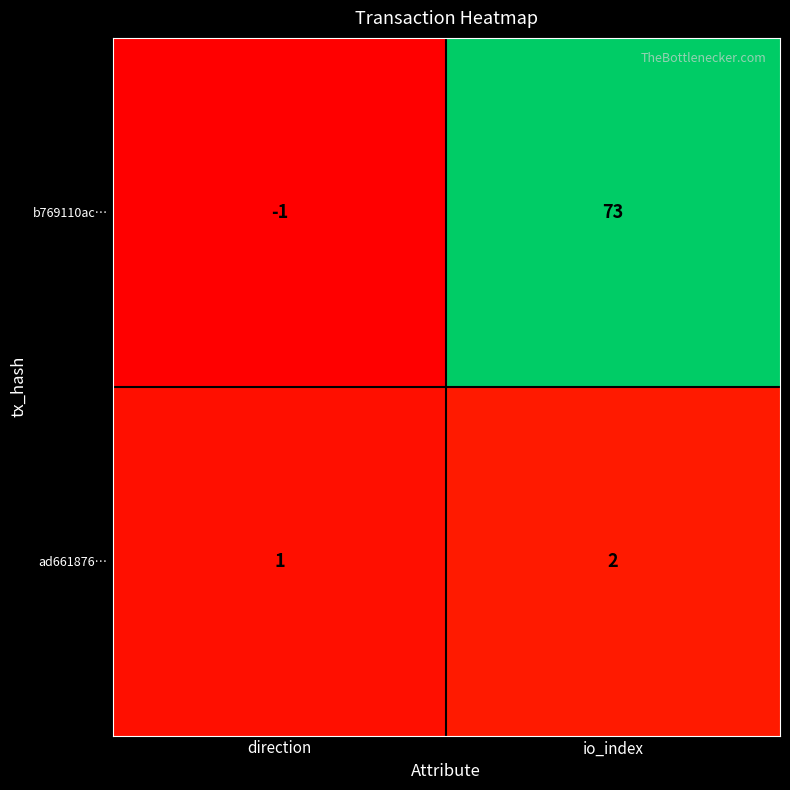

The b769110ac… series shows -2 at direction. True or false?

False